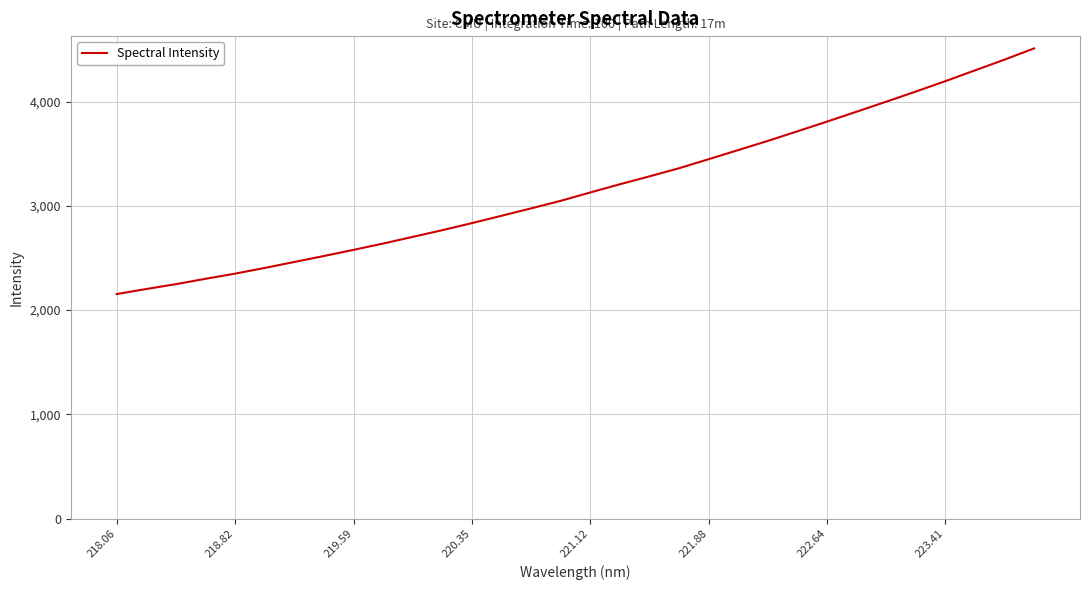

Is this an area chart (filled region under the line)?

No